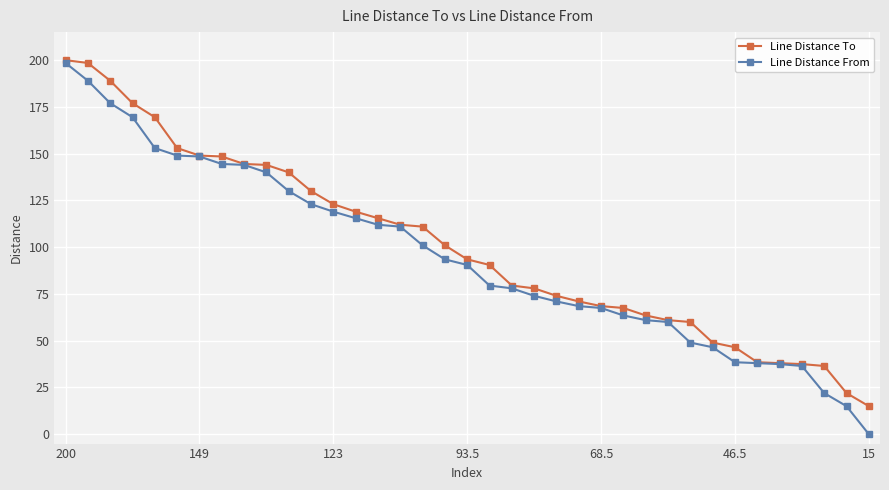

What is the value of the Line Distance To point at the 35th from the left?

36.5